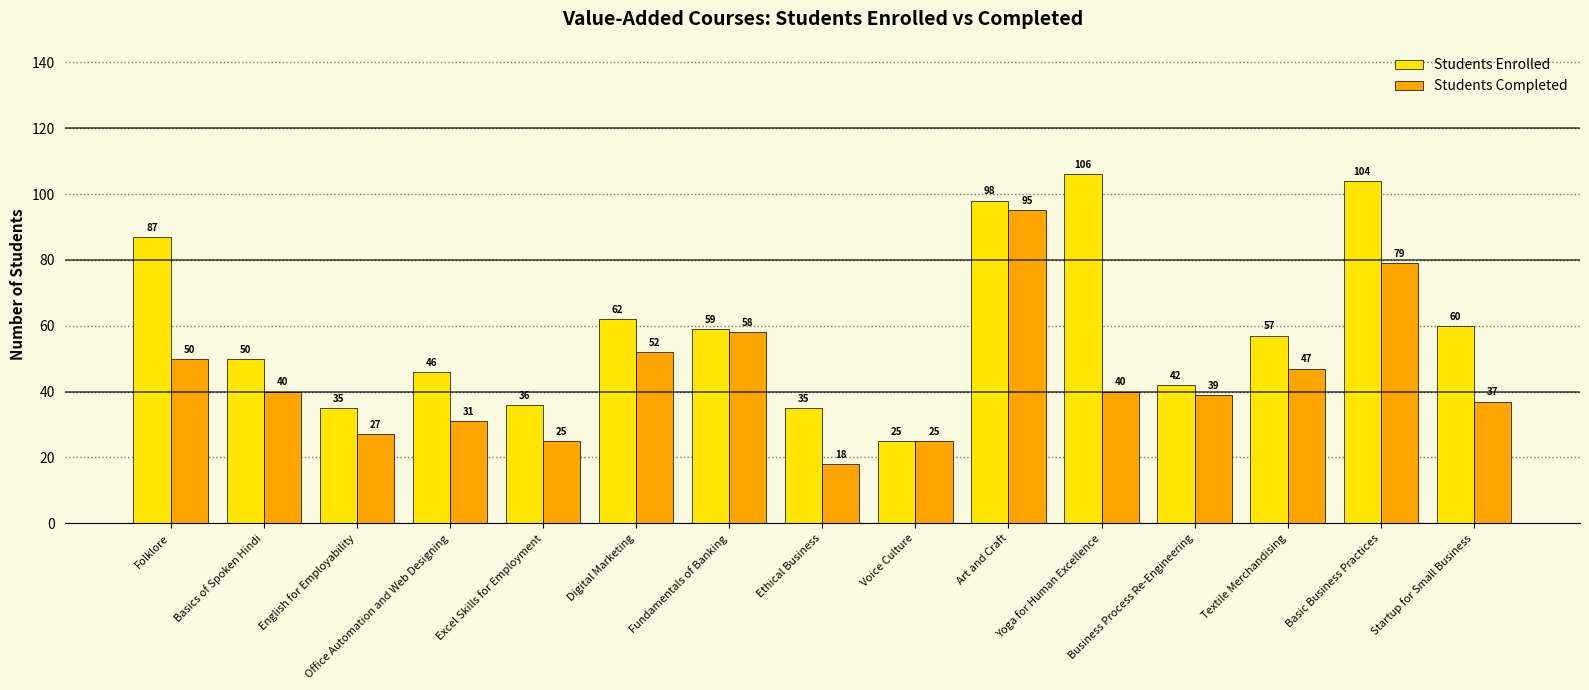

Reading left to right, what are all the values shown in this chart?

Students Enrolled: Folklore=87	Basics of Spoken Hindi=50	English for Employability=35	Office Automation and Web Designing=46	Excel Skills for Employment=36	Digital Marketing=62	Fundamentals of Banking=59	Ethical Business=35	Voice Culture=25	Art and Craft=98	Yoga for Human Excellence=106	Business Process Re-Engineering=42	Textile Merchandising=57	Basic Business Practices=104	Startup for Small Business=60
Students Completed: Folklore=50	Basics of Spoken Hindi=40	English for Employability=27	Office Automation and Web Designing=31	Excel Skills for Employment=25	Digital Marketing=52	Fundamentals of Banking=58	Ethical Business=18	Voice Culture=25	Art and Craft=95	Yoga for Human Excellence=40	Business Process Re-Engineering=39	Textile Merchandising=47	Basic Business Practices=79	Startup for Small Business=37